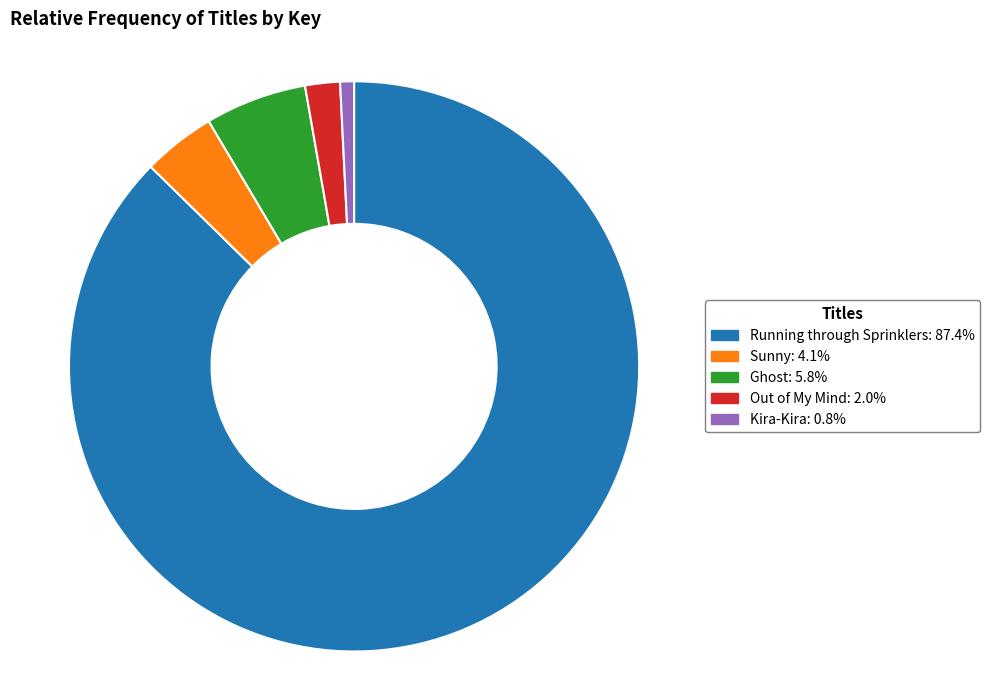

Which has a higher value, Running through Sprinklers or Out of My Mind?

Running through Sprinklers